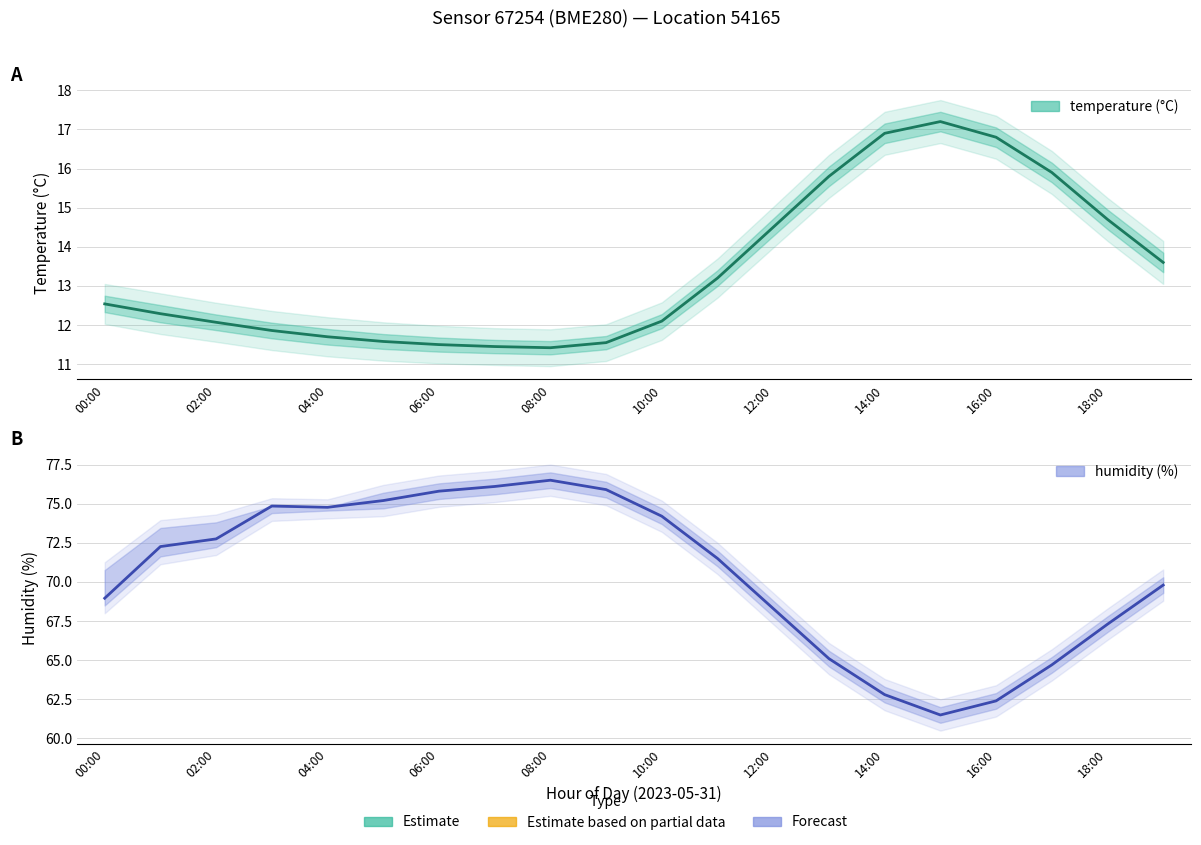

Is this an area chart (filled region under the line)?

No